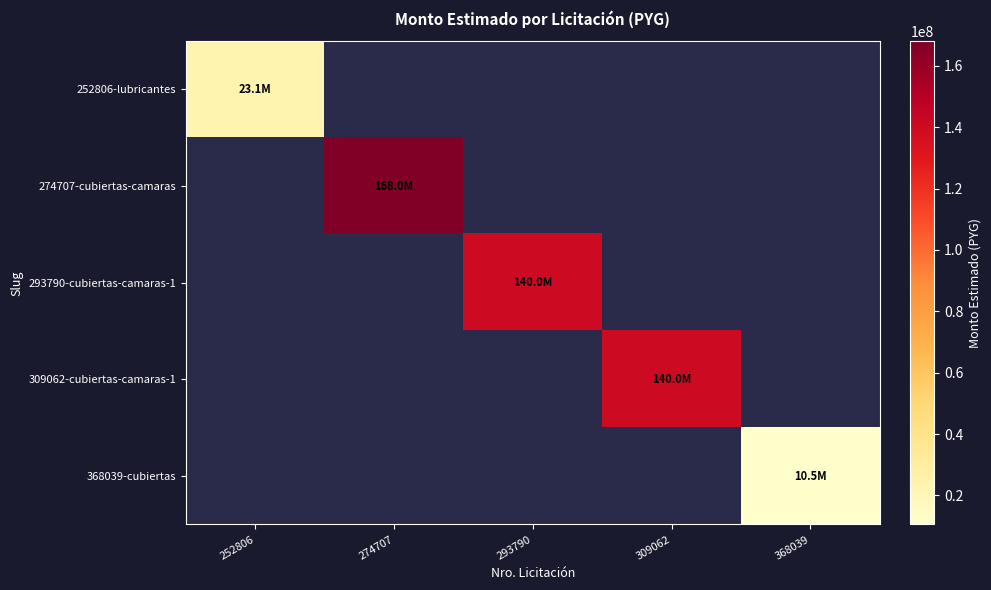

Count the number of data series in this chart.

5